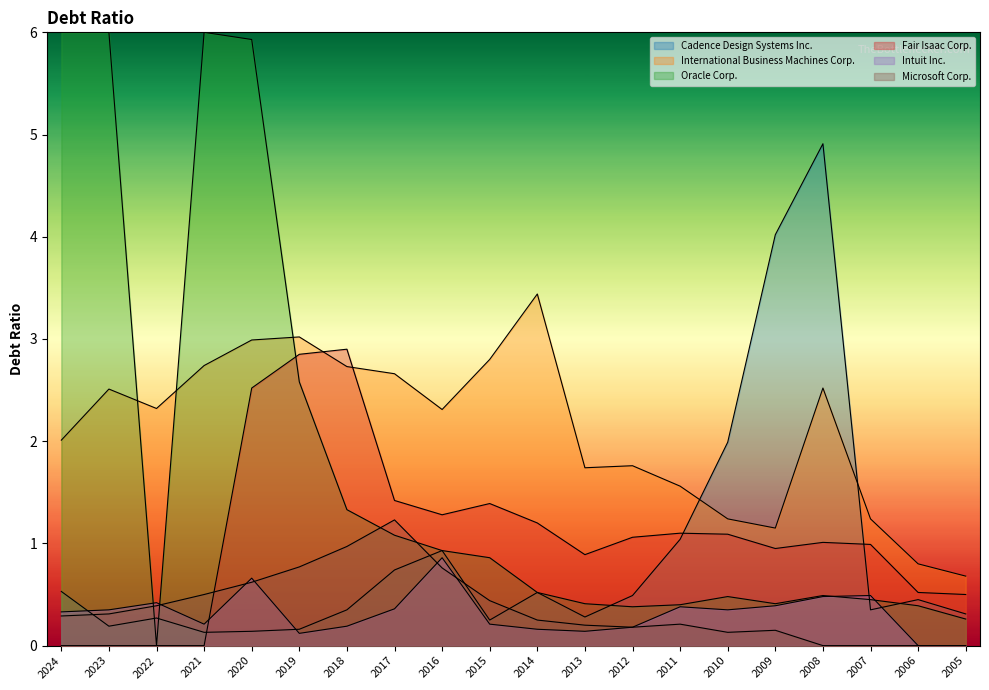

Which series ends up on top after the final intersection of International Business Machines Corp. and Cadence Design Systems Inc.?

International Business Machines Corp.